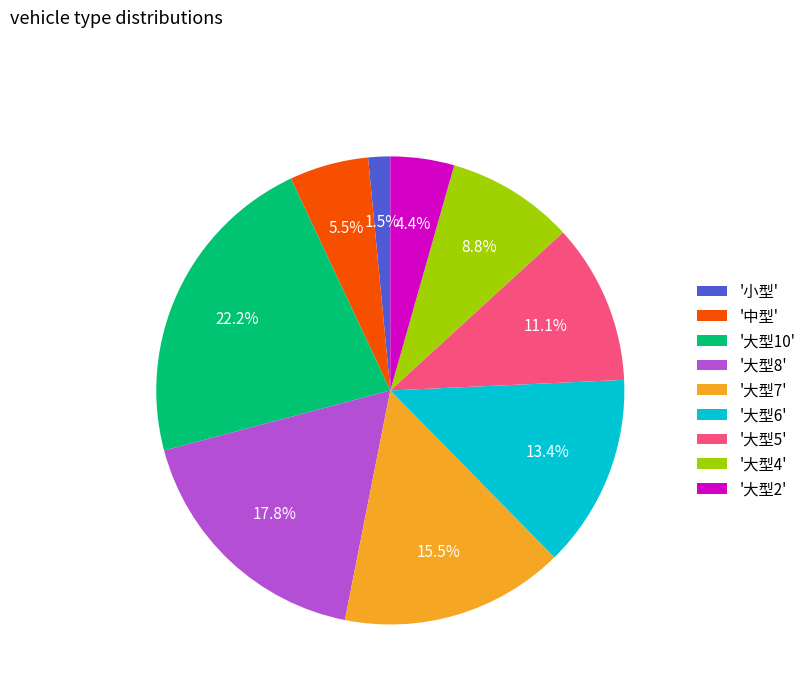

Rank the categories by value from highest to lowest.

'大型10', '大型8', '大型7', '大型6', '大型5', '大型4', '中型', '大型2', '小型'